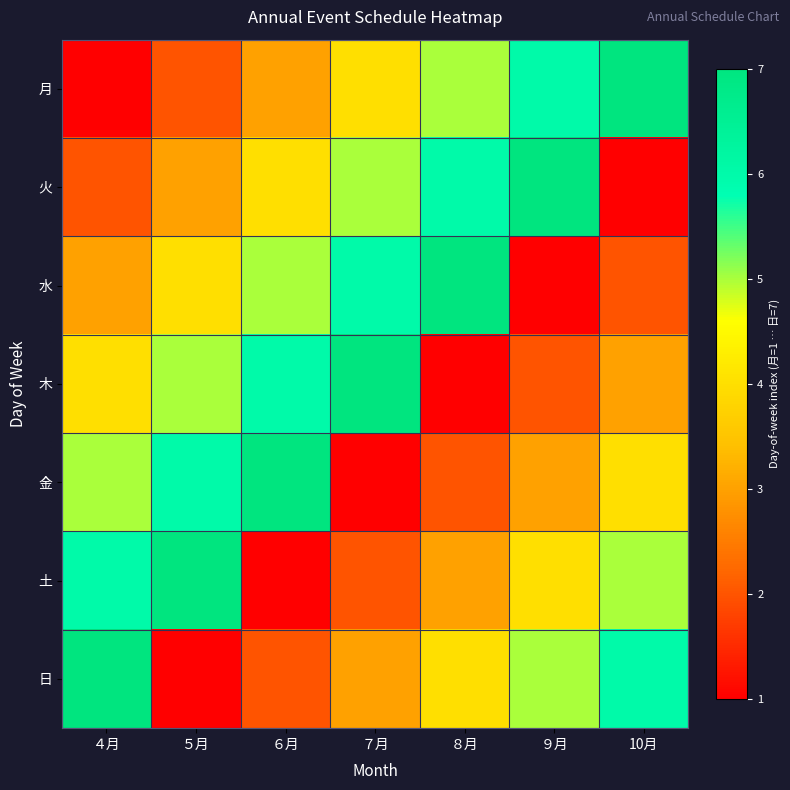

Reading left to right, extract all data points from this chart.

月: ４月=1	５月=2	６月=3	７月=4	８月=5	９月=6	10月=7
火: ４月=2	５月=3	６月=4	７月=5	８月=6	９月=7	10月=1
水: ４月=3	５月=4	６月=5	７月=6	８月=7	９月=1	10月=2
木: ４月=4	５月=5	６月=6	７月=7	８月=1	９月=2	10月=3
金: ４月=5	５月=6	６月=7	７月=1	８月=2	９月=3	10月=4
土: ４月=6	５月=7	６月=1	７月=2	８月=3	９月=4	10月=5
日: ４月=7	５月=1	６月=2	７月=3	８月=4	９月=5	10月=6